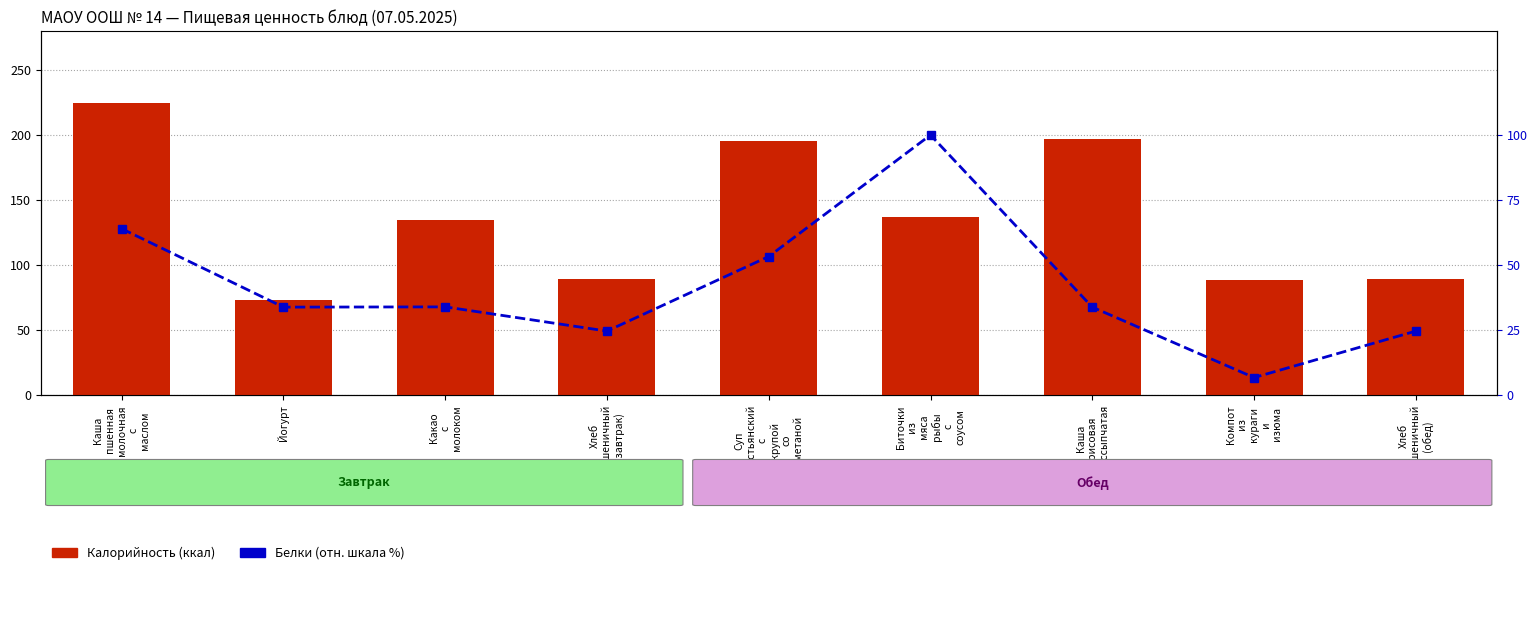

The Белки (отн. шкала) series shows 14.0 at Хлеб
пшеничный
(обед). True or false?

False